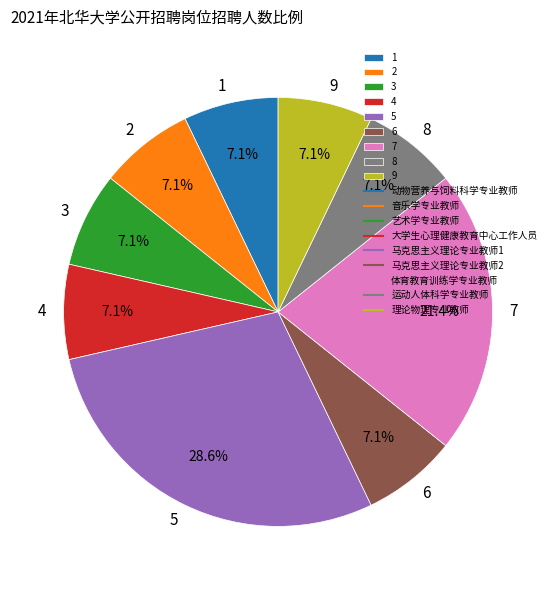

Which slice is the largest?

5